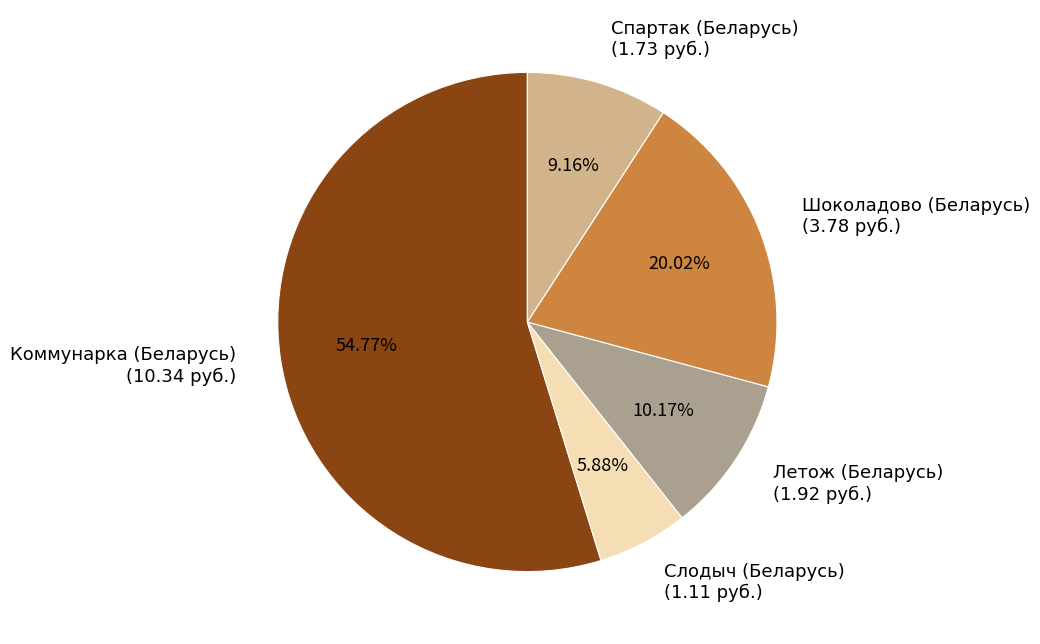

Rank the categories by value from highest to lowest.

Коммунарка (Беларусь) (10.34 руб.), Шоколадово (Беларусь) (3.78 руб.), Летож (Беларусь) (1.92 руб.), Спартак (Беларусь) (1.73 руб.), Слодыч (Беларусь) (1.11 руб.)